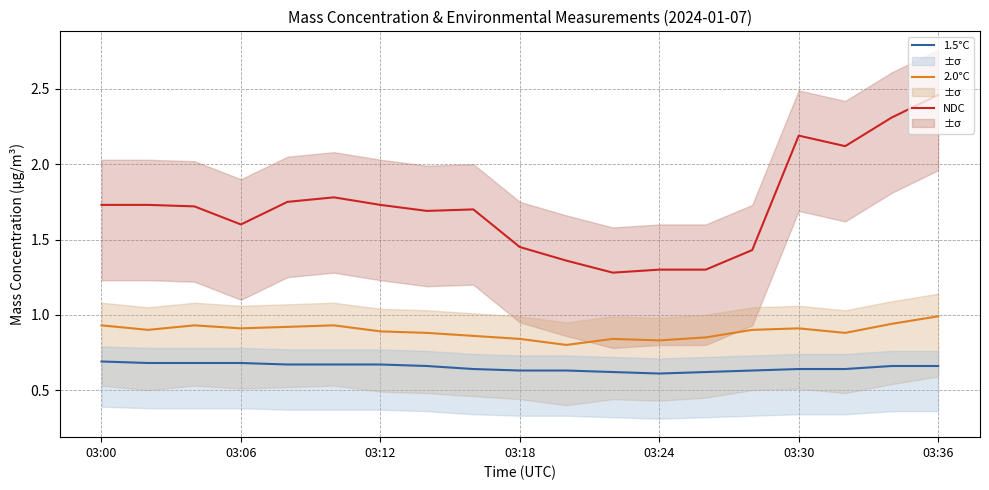

The 2.0°C series shows 0.8 at 11. True or false?

True